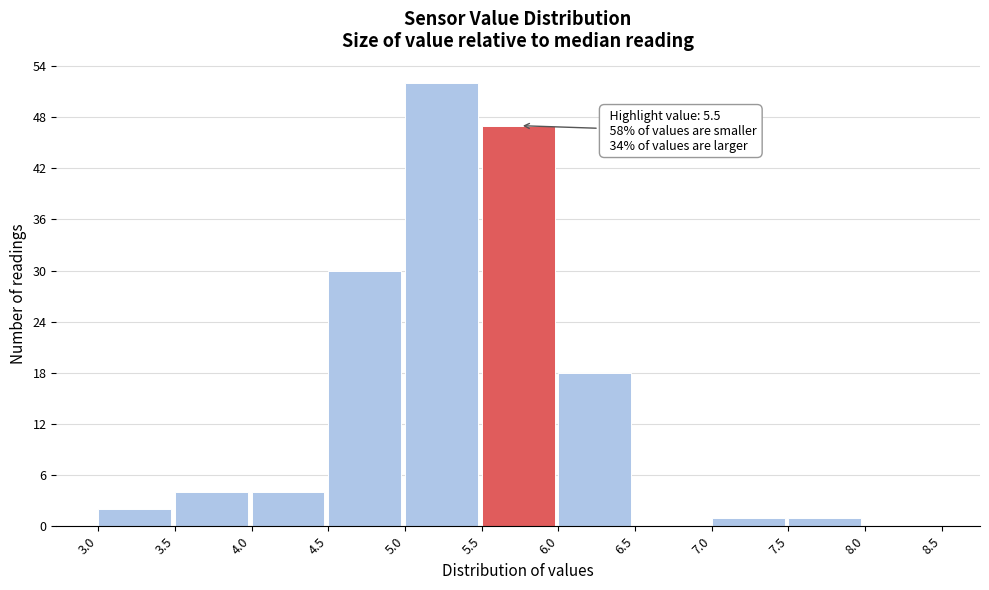

Which range on the x-axis has the tallest bar?

5.0 to 5.5